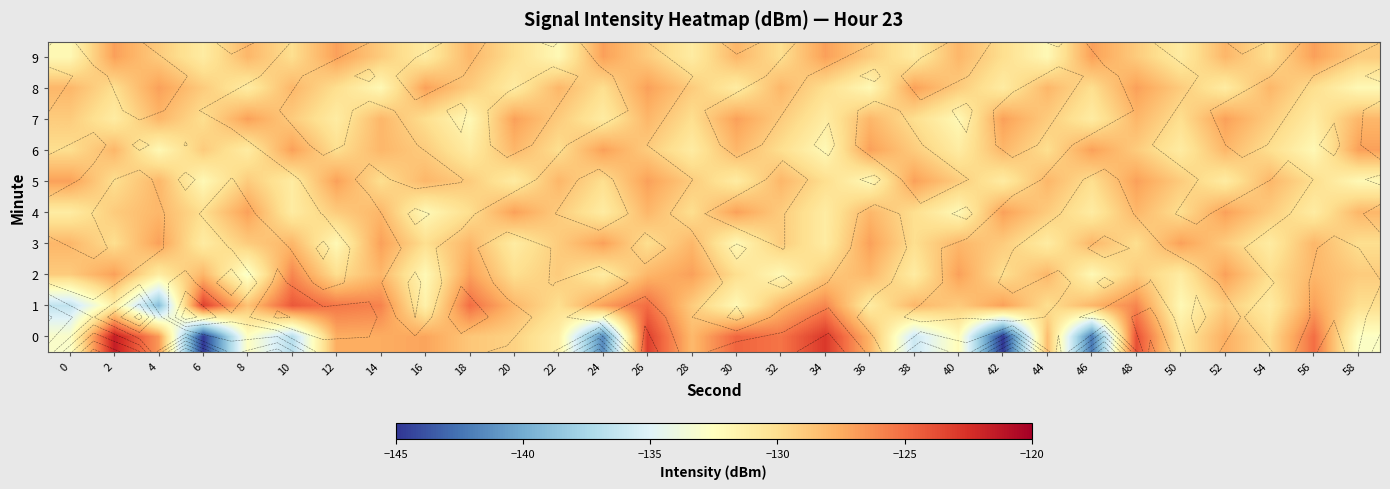

Which category has the lowest value in the 8 series?

14